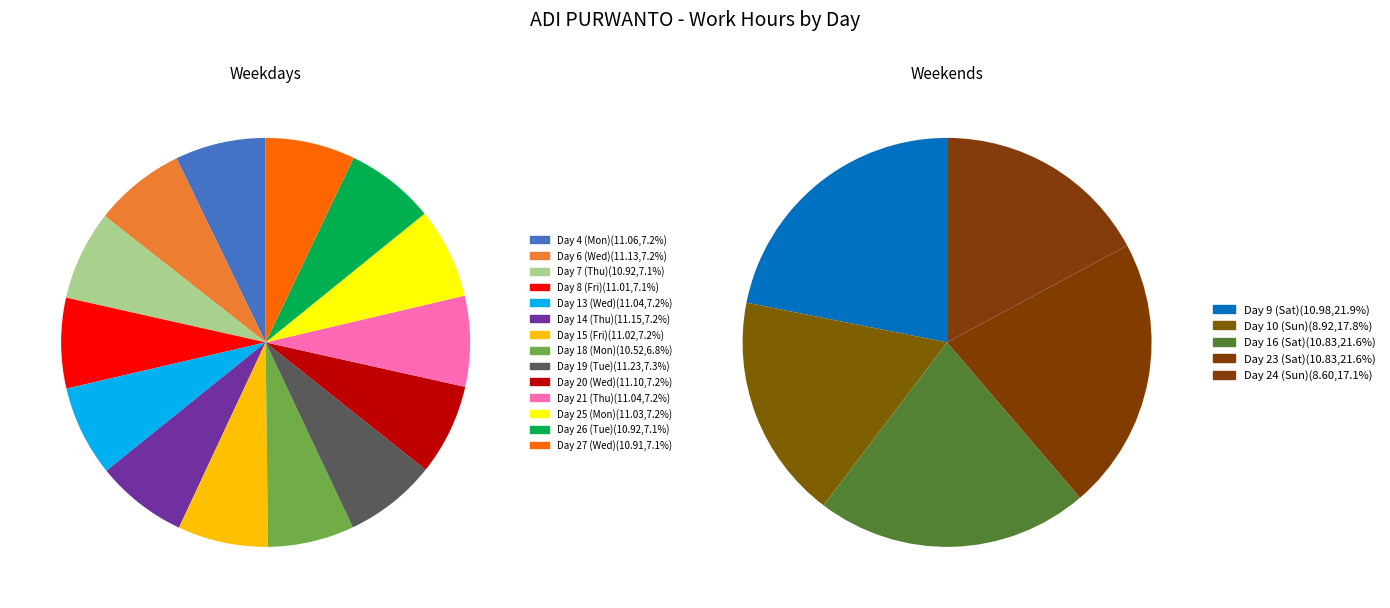

Which slice is the smallest?

Day 24